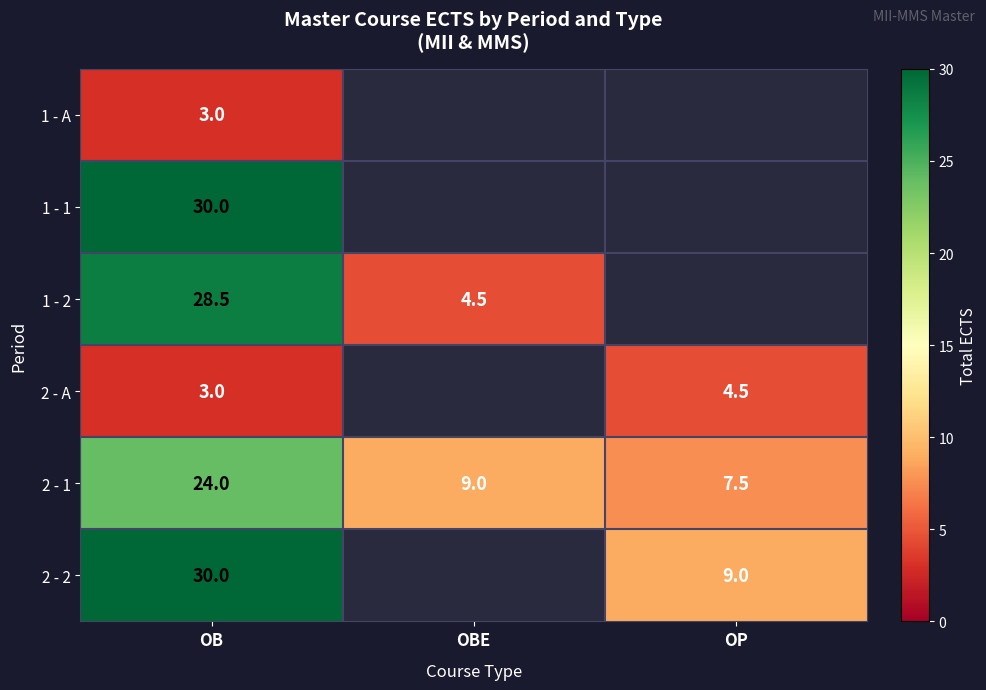

The value of 2 - 2 at OB is 30.0. True or false?

True